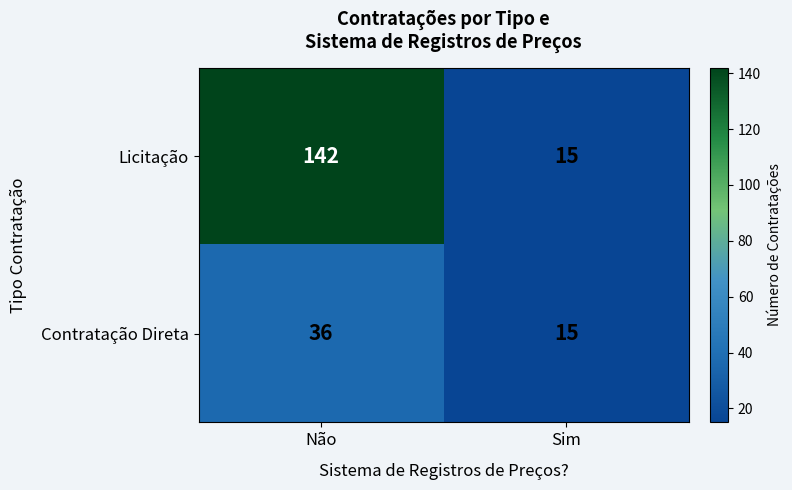

What is the lowest value of the Contratação Direta series?

15